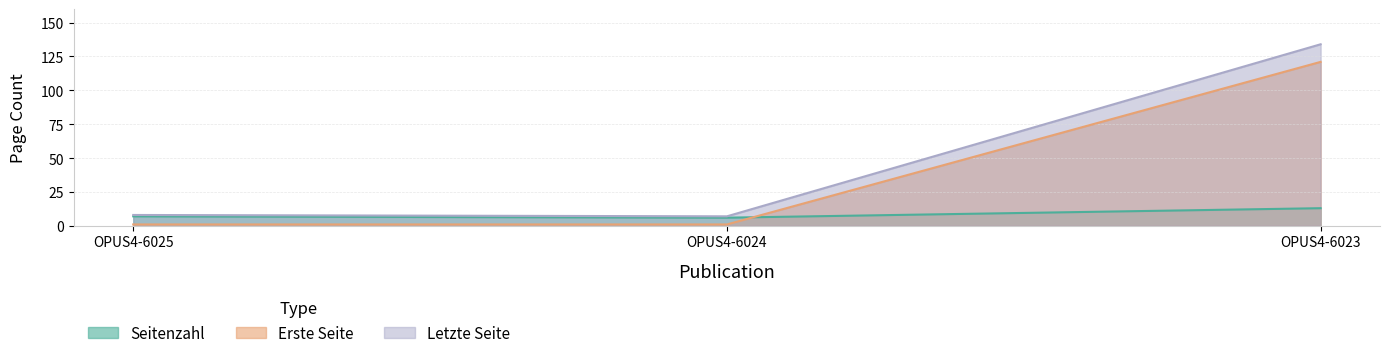

The value of Letzte Seite at OPUS4-6024 is 3. True or false?

False